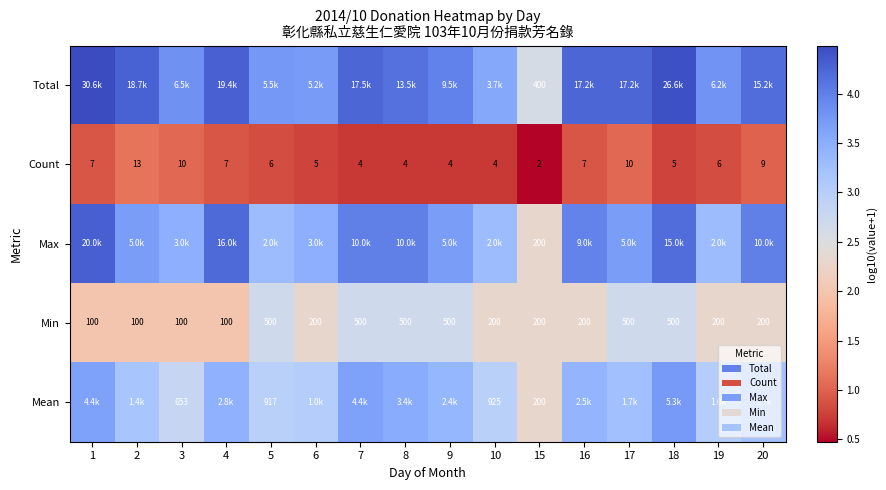

How many data points in Min are less than 200?

4